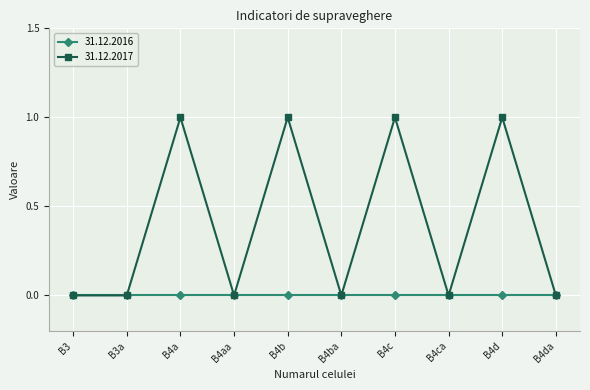

How many data points does each series have?

10